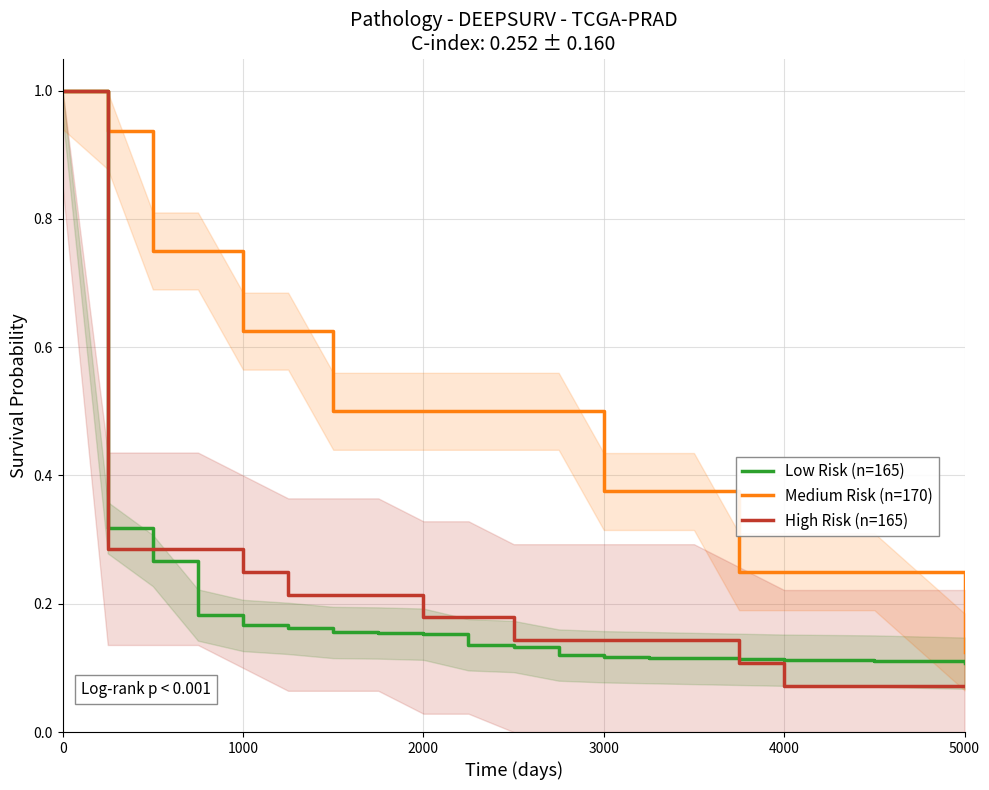

Reading left to right, list all the values displayed in this chart.

Low Risk (n=165): 1.0	0.3	0.3	0.2	0.2	0.2	0.2	0.2	0.2	0.1	0.1	0.1	0.1	0.1	0.1	0.1	0.1	0.1	0.1
Medium Risk (n=170): 1.0	0.9	0.8	0.8	0.6	0.6	0.5	0.5	0.5	0.5	0.5	0.5	0.4	0.4	0.4	0.2	0.2	0.2	0.1
High Risk (n=165): 1.0	0.3	0.3	0.3	0.2	0.2	0.2	0.2	0.2	0.2	0.1	0.1	0.1	0.1	0.1	0.1	0.1	0.1	0.1